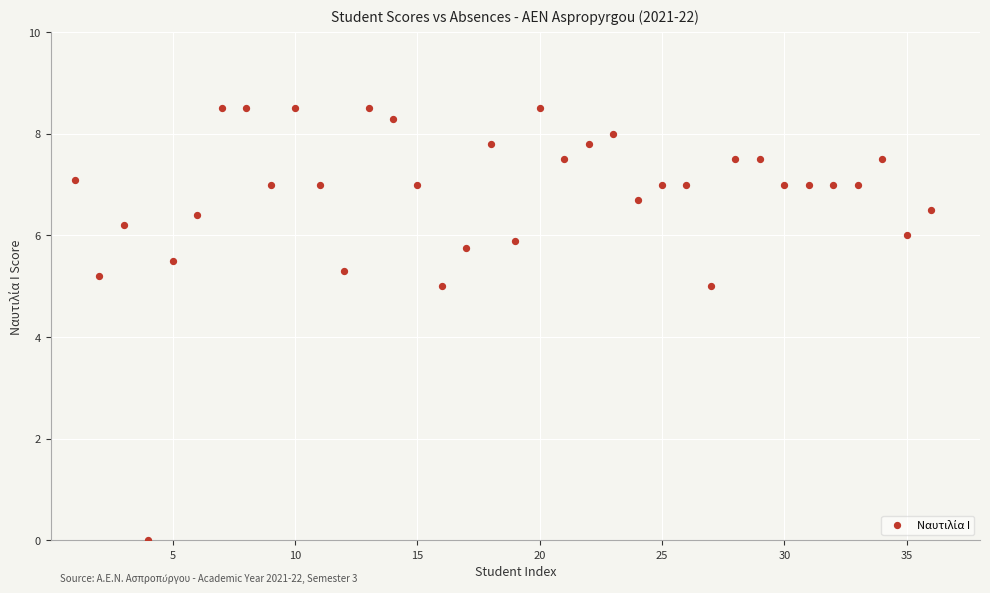

What is the range of X values (max minus min)?

35.0